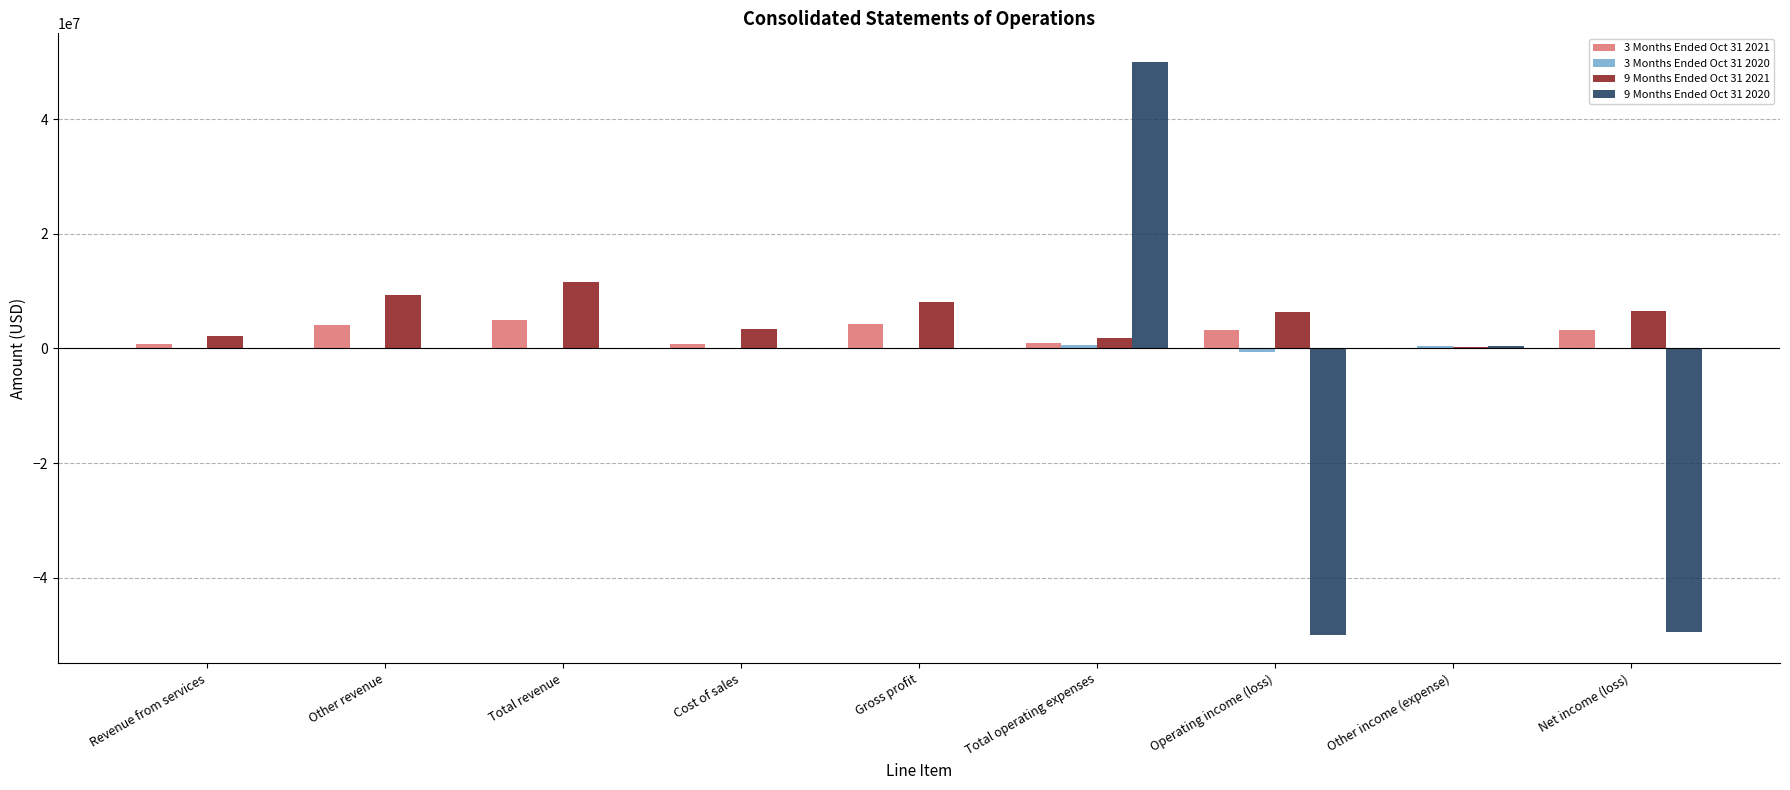

At which category does the chart reach its peak across all series?

Total operating expenses